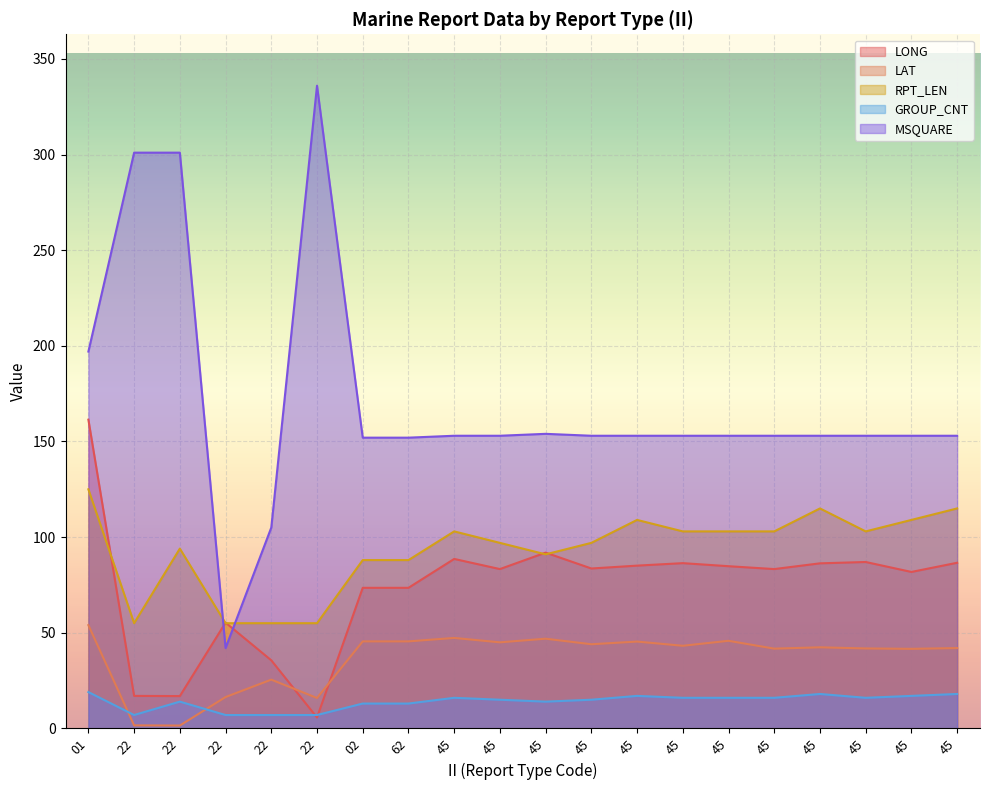

What is the total value across all series at 02?

372.0